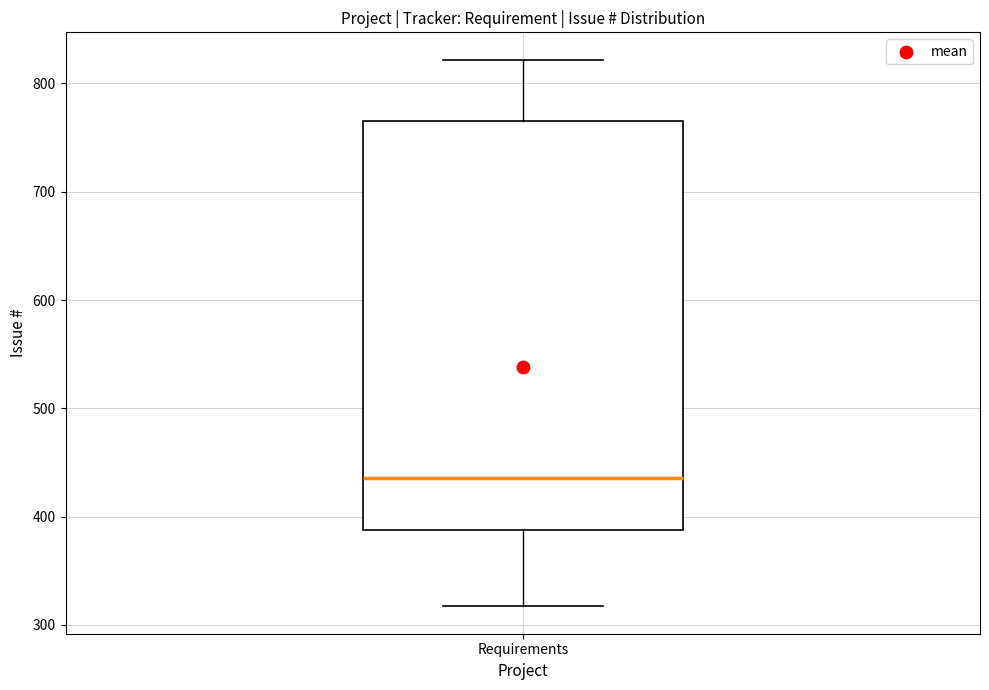

Read this box plot against the y-axis: the position of the median line, the range covered by the box, and the ends of both whiskers. The values are not printed on the chart, so give them approximately, as read against the axis.

median 440, box 390 to 770, whiskers 320 to 820